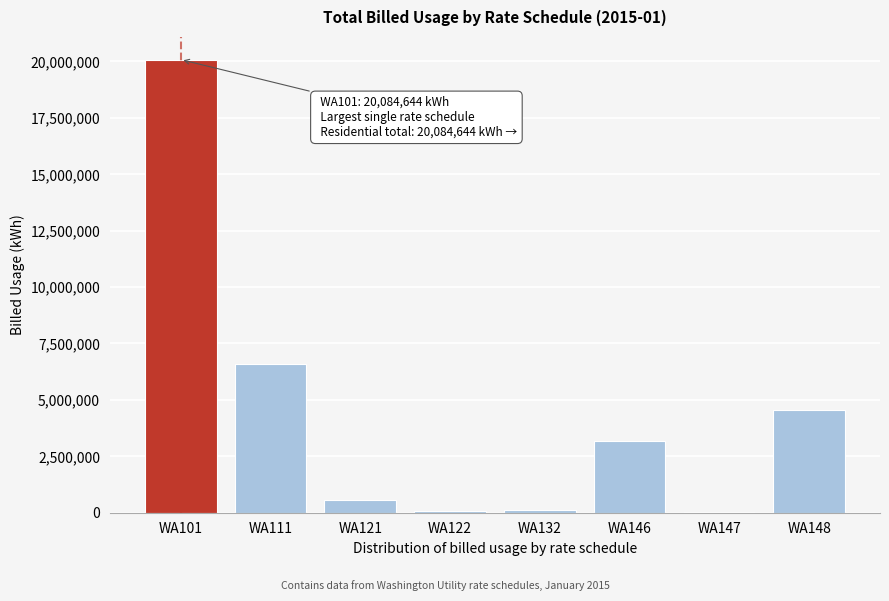

What is the maximum value shown in the chart?

20084644